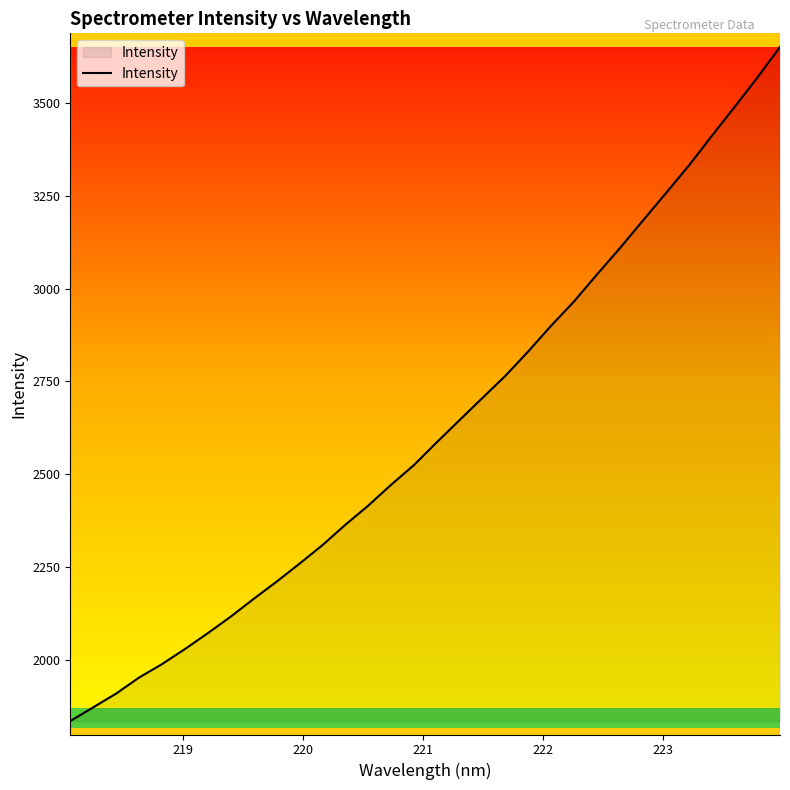

What is the smallest value displayed?

1834.4